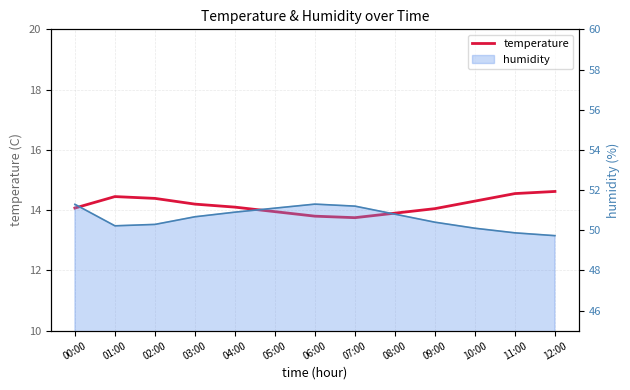

What is the ratio of the value at 11:00 to the value at 05:00?

1.0